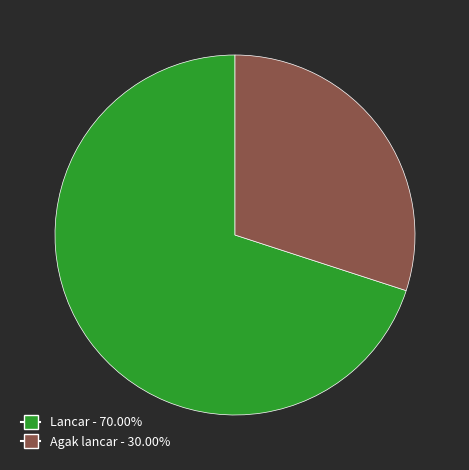

Which category has the biggest portion of the pie?

Lancar